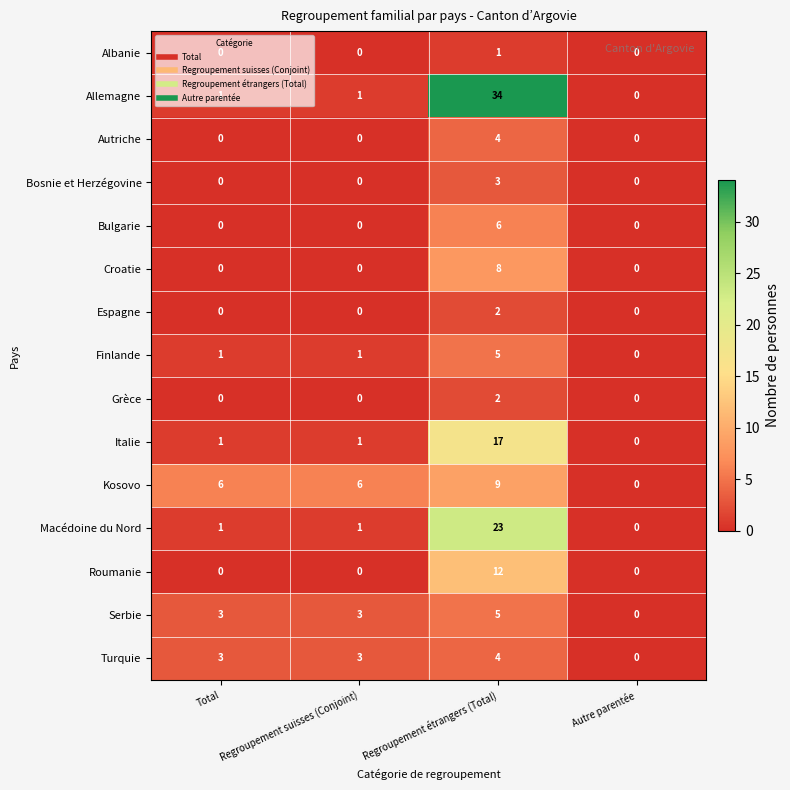

How many series are shown in this chart?

15